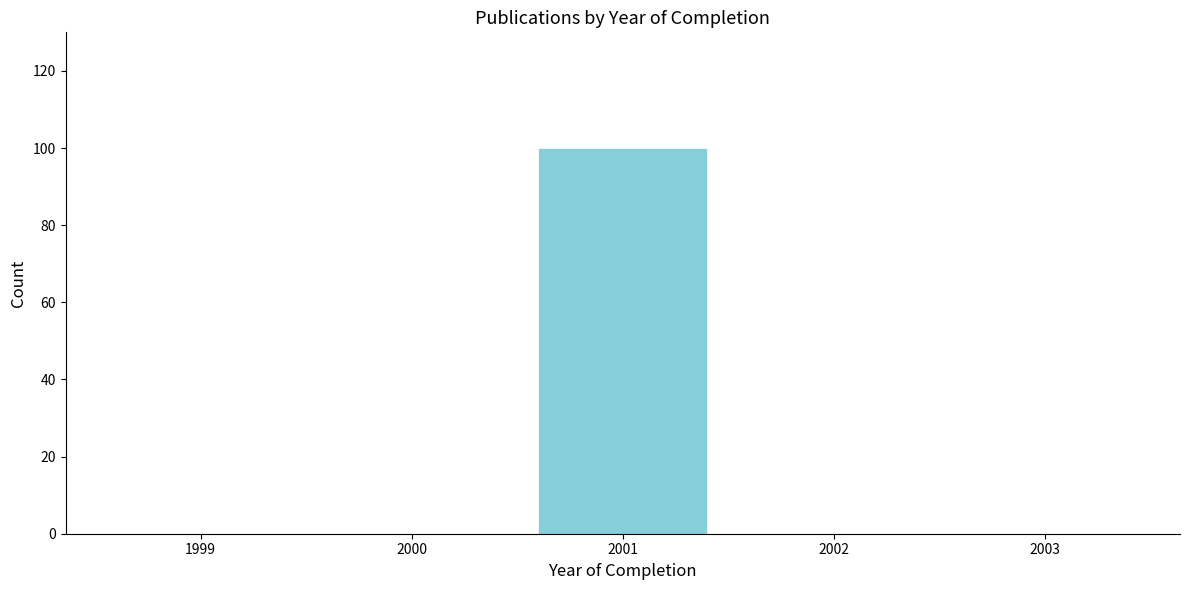

Reading left to right, transcribe all the data shown in this chart.

1999=0	2000=0	2001=100	2002=0	2003=0